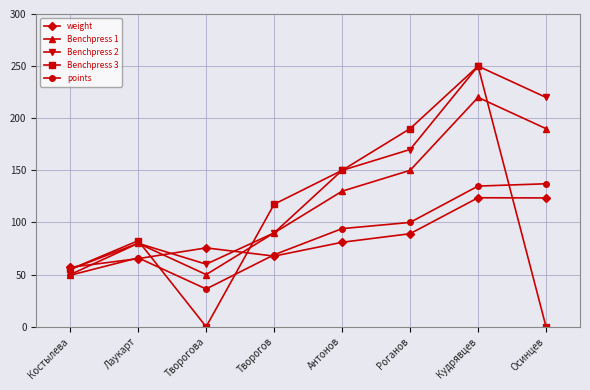

What is the difference between the maximum and second lowest values in the Benchpress 2 series?

190.0